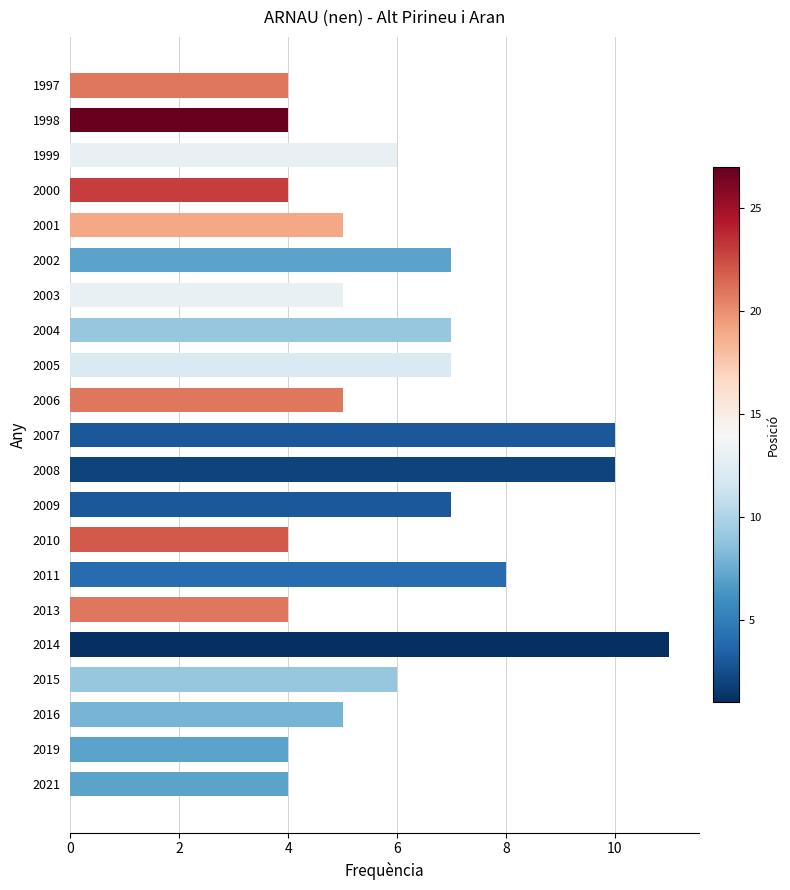

Read the value at 1997.

4